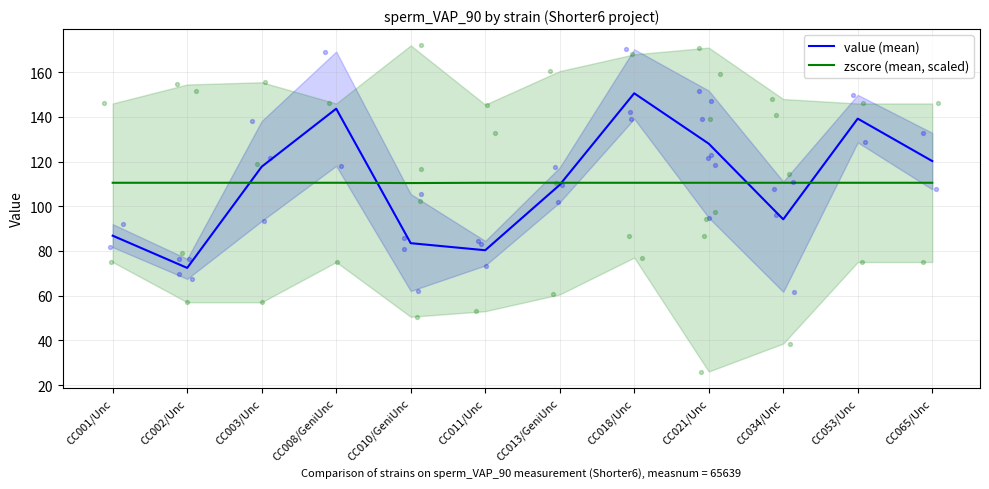

Is the value of value (mean) at CC011/Unc greater than the value of zscore (mean, scaled) at CC013/GeniUnc?

No